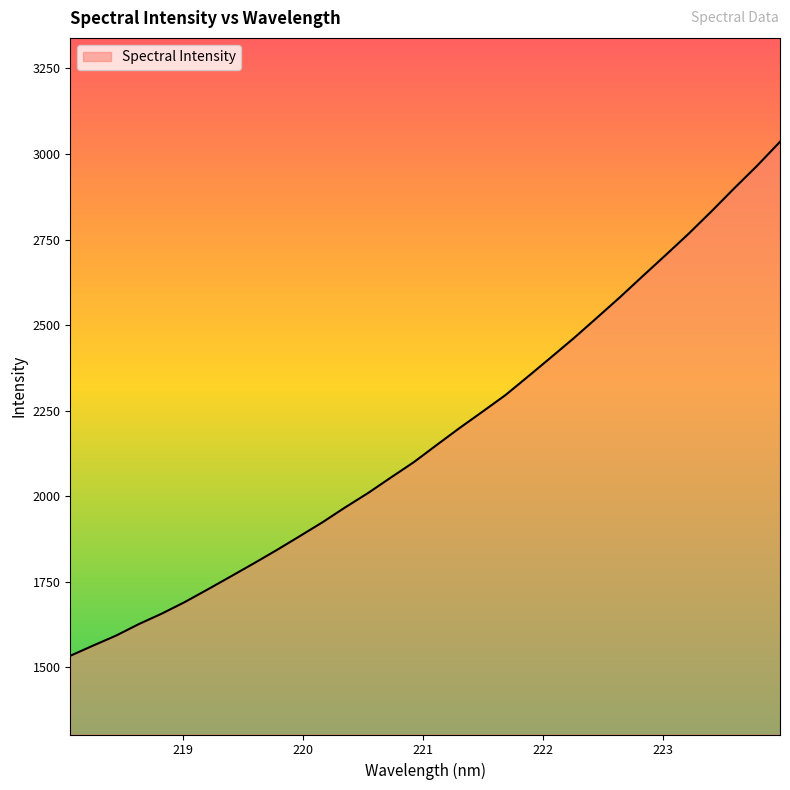

What is the minimum value shown in the chart?

1533.4